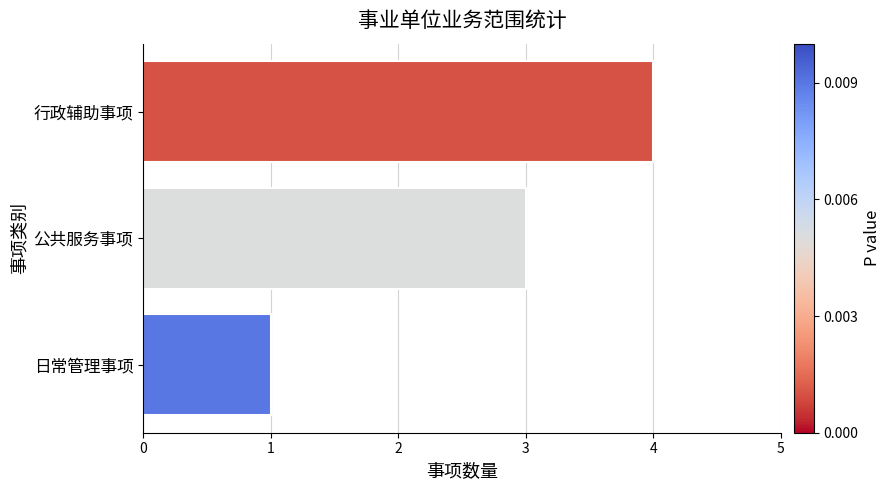

Which category has the highest value across all series?

行政辅助事项